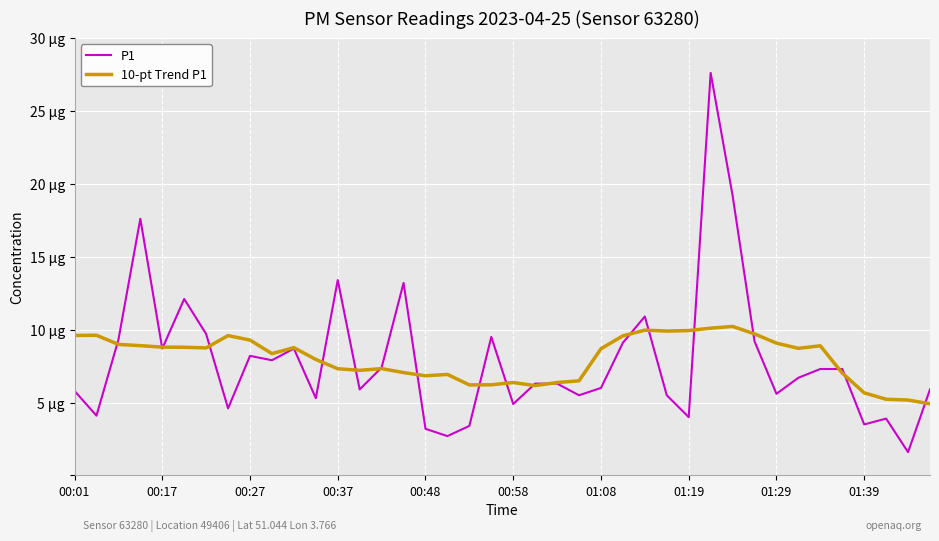

Is this an area chart (filled region under the line)?

No